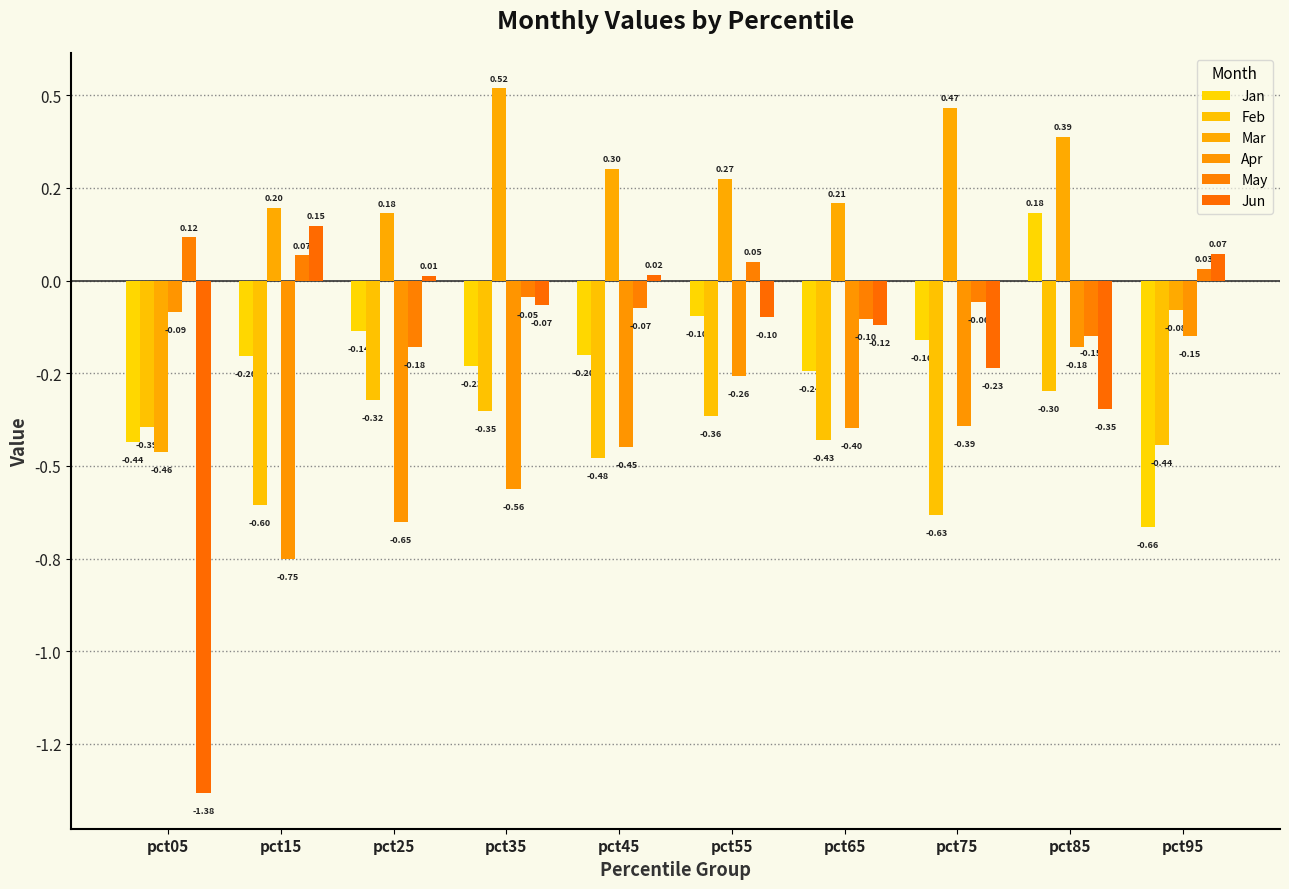

Which category has the lowest value across all series?

pct05